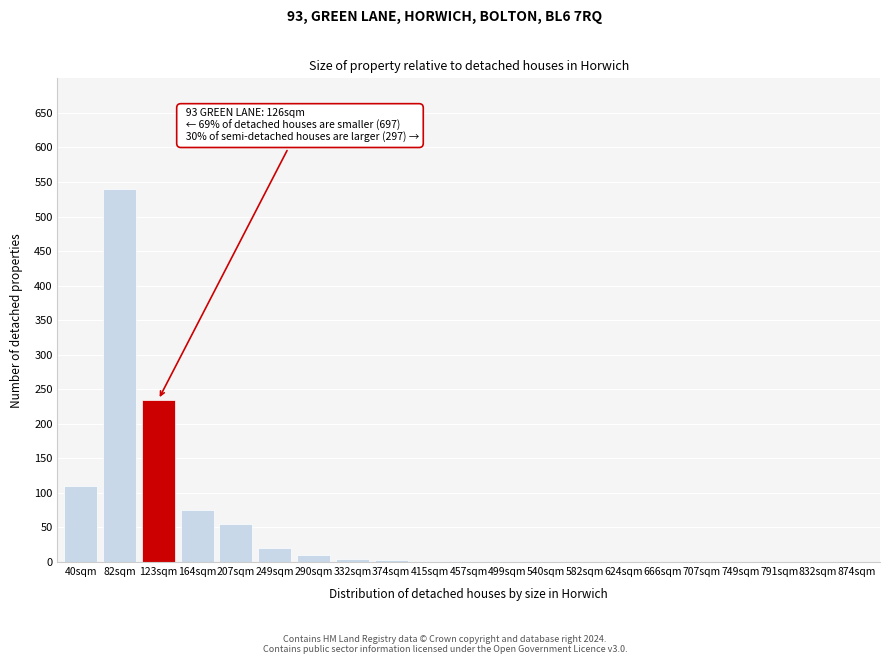

At which label is the value closest to 270?

123sqm